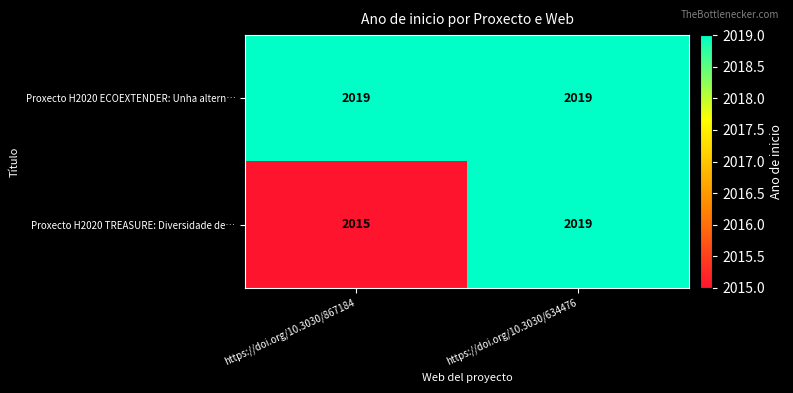

Read the Proxecto H2020 ECOEXTENDER: Unha altern… value at https://doi.org/10.3030/867184.

2019